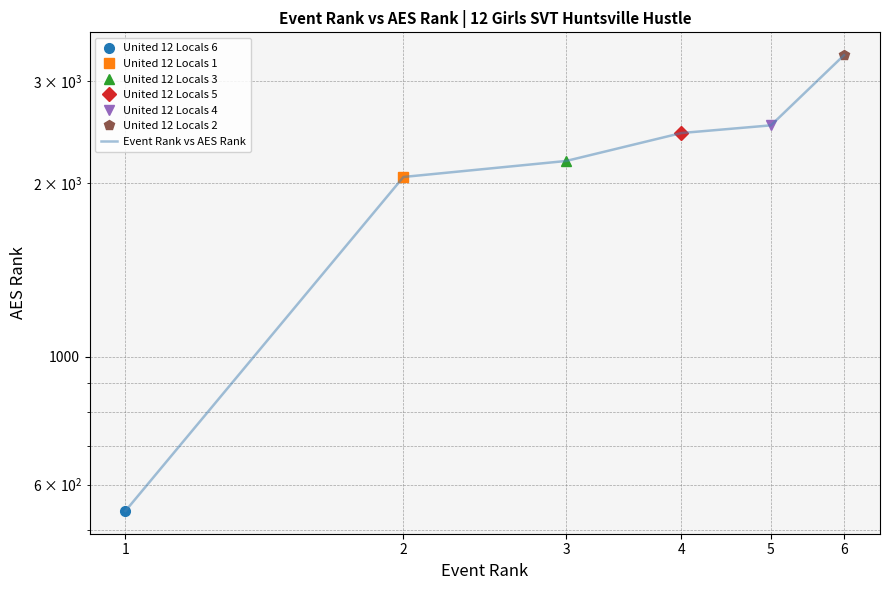

What is the maximum value shown in the chart?

3333